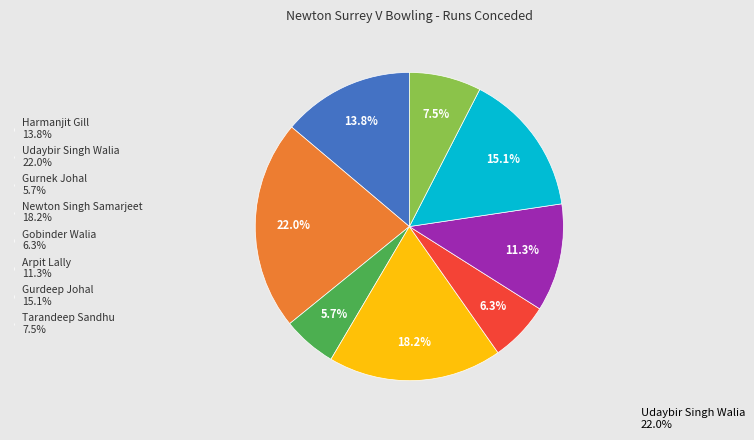

Approximately how many times larger is the value at Gobinder Walia compared to Tarandeep Sandhu?

0.8